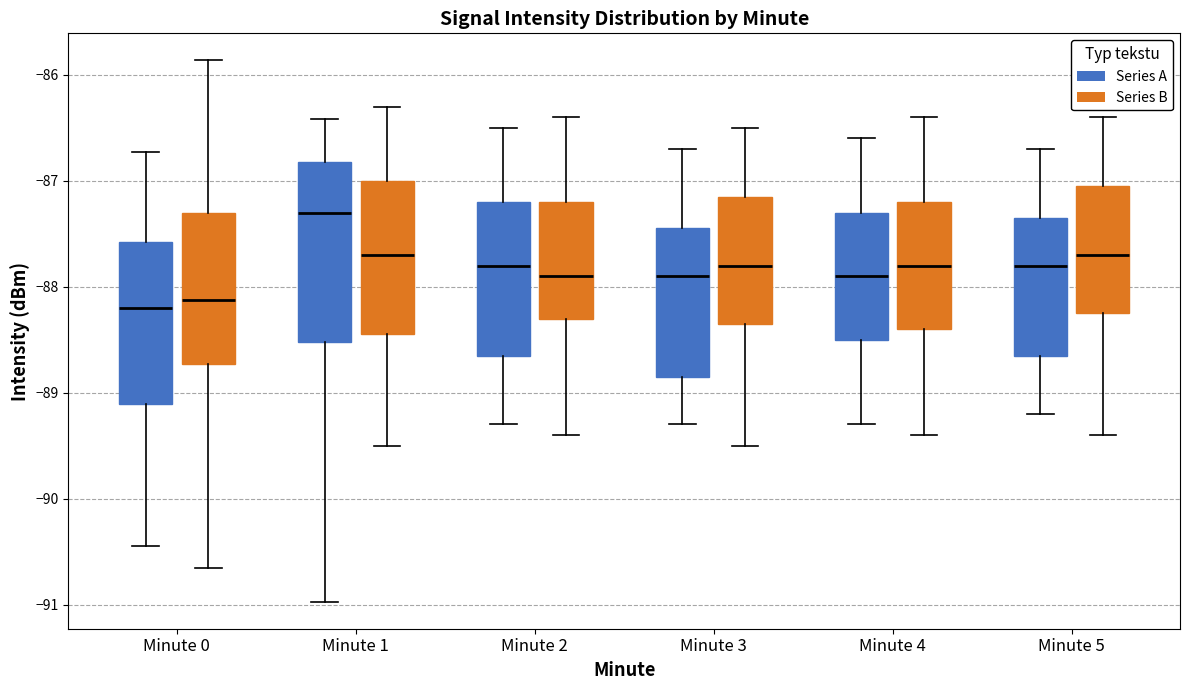

Where is the upper edge of the box for Minute 0 (Series B) on the y-axis? The values are not printed on the chart, so give them approximately, as read against the axis.

-87.3